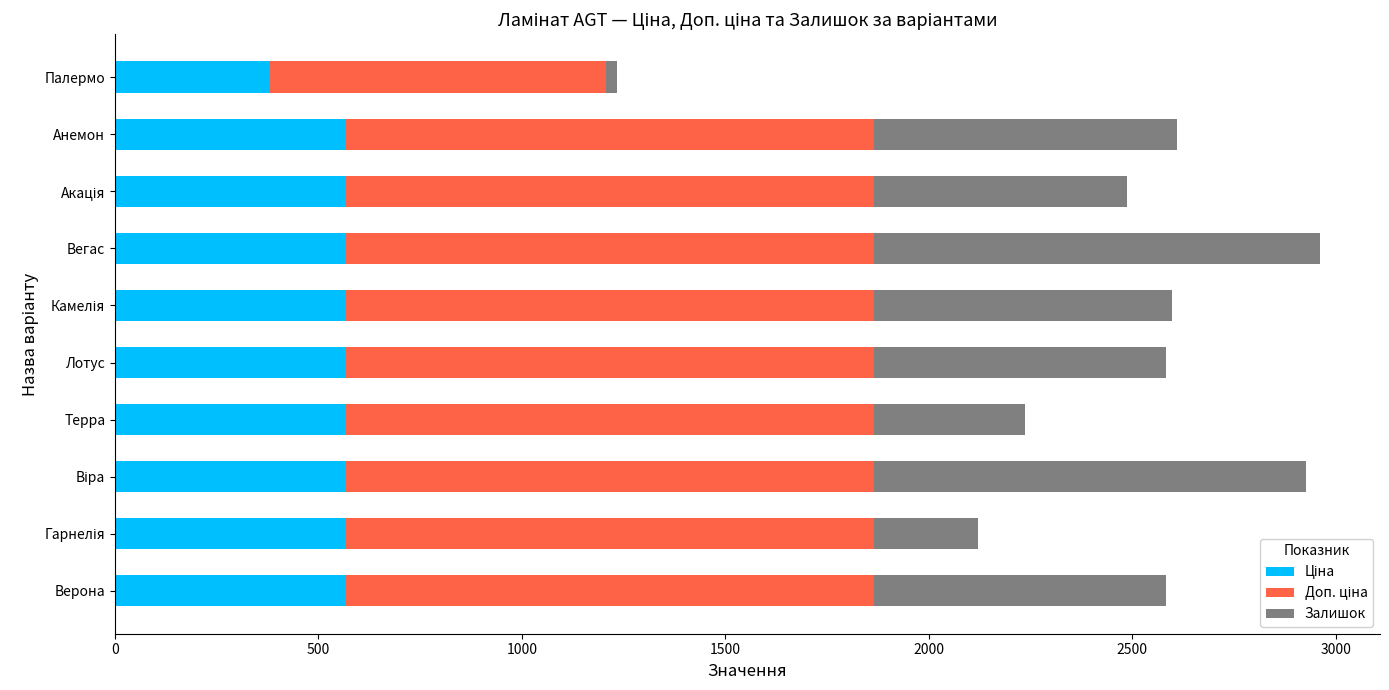

How many data points does each series have?

10